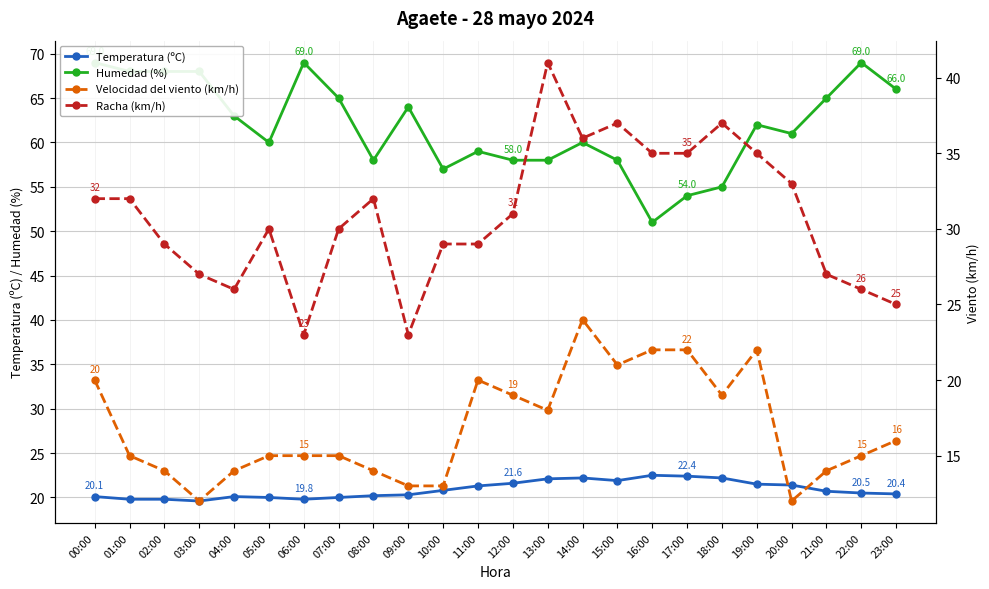

How many interior local valleys does the Velocidad del viento (km/h) series have?

5